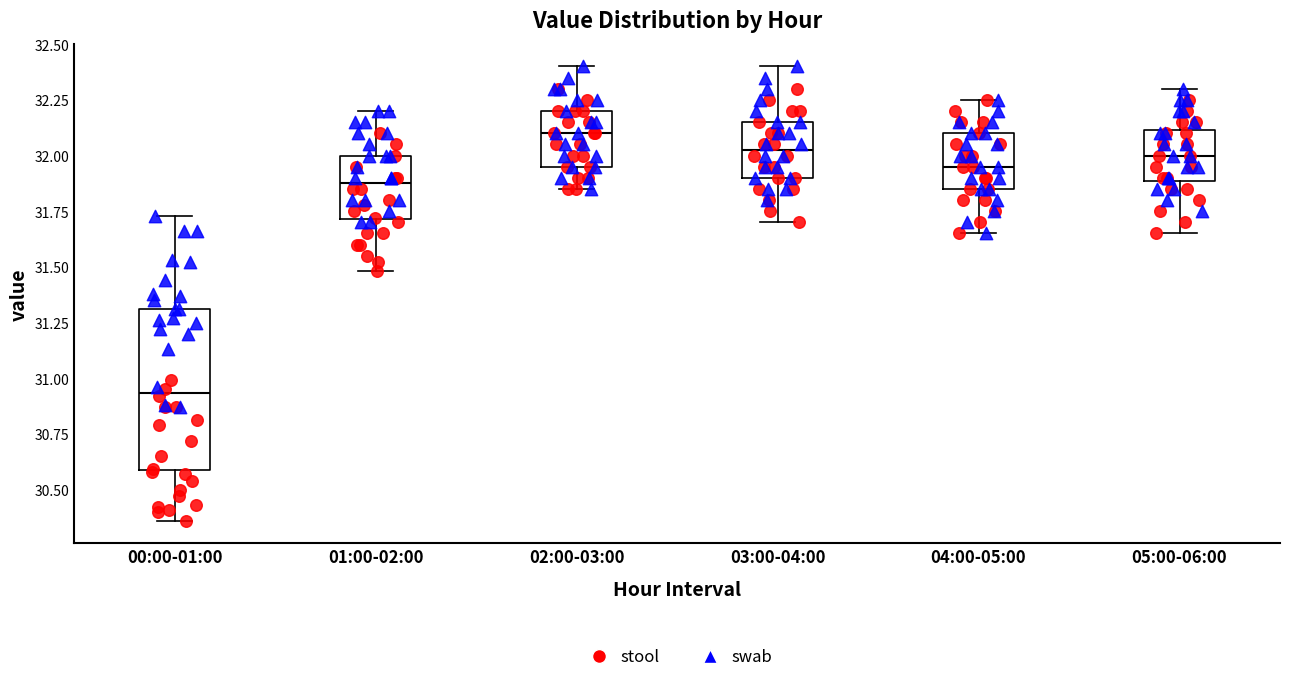

Reading left to right, read every box against the y-axis: the position of its median line, the range the box covers, and the ends of its whiskers. The values are not printed on the chart, so give them approximately, as read against the axis.

00:00-01:00: median 30.95, box 30.60 to 31.30, whiskers 30.35 to 31.75
01:00-02:00: median 31.90, box 31.70 to 32.00, whiskers 31.50 to 32.20
02:00-03:00: median 32.10, box 31.95 to 32.20, whiskers 31.85 to 32.40
03:00-04:00: median 32.05, box 31.90 to 32.15, whiskers 31.70 to 32.40
04:00-05:00: median 31.95, box 31.85 to 32.10, whiskers 31.65 to 32.25
05:00-06:00: median 32.00, box 31.90 to 32.10, whiskers 31.65 to 32.30